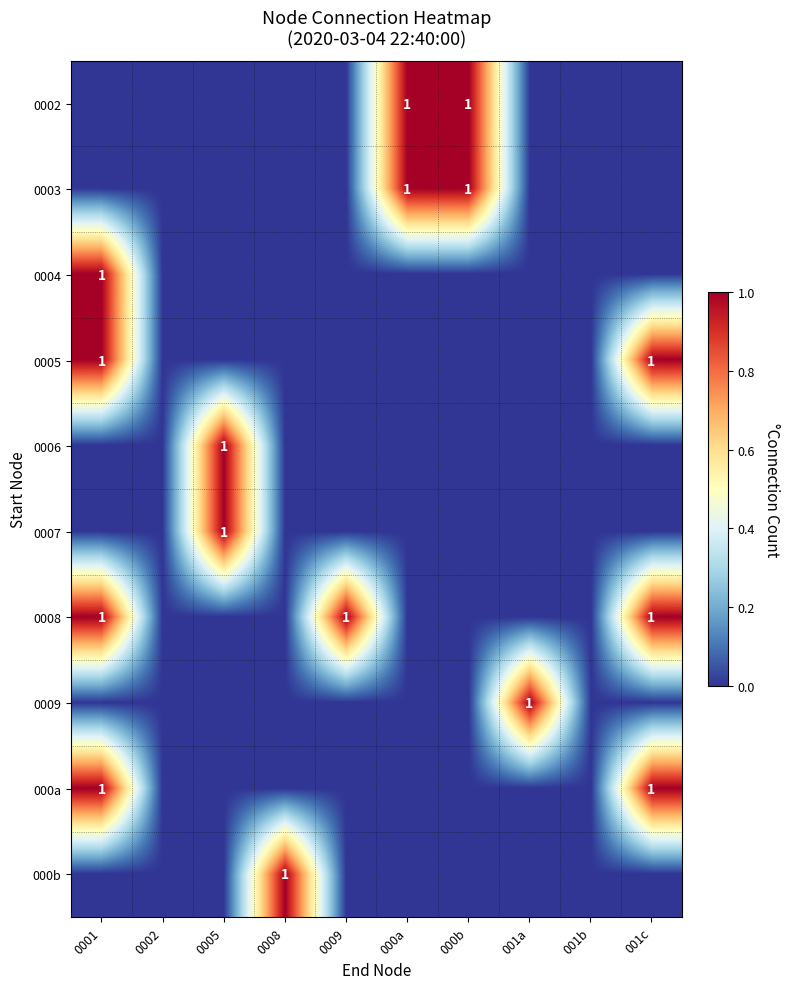

What is the greatest value displayed?

1